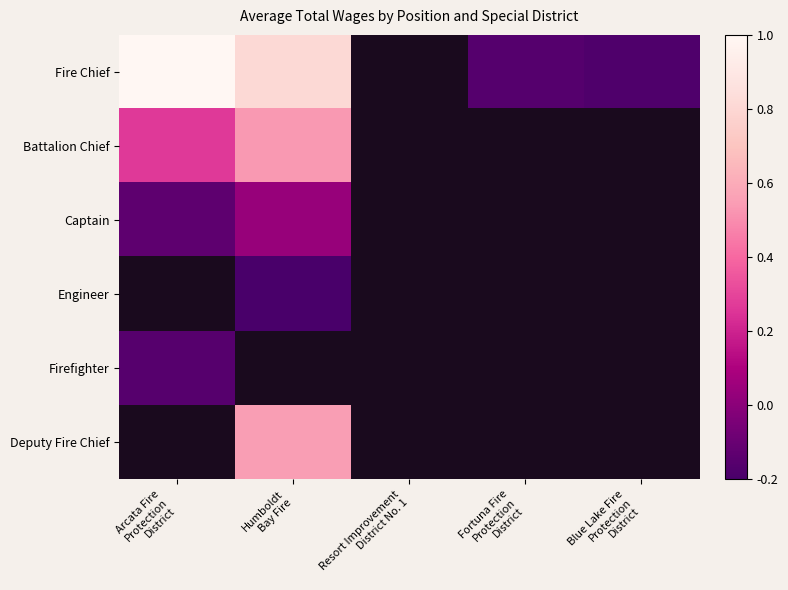

At which label is Battalion Chief closest to 0?

Arcata Fire Protection District